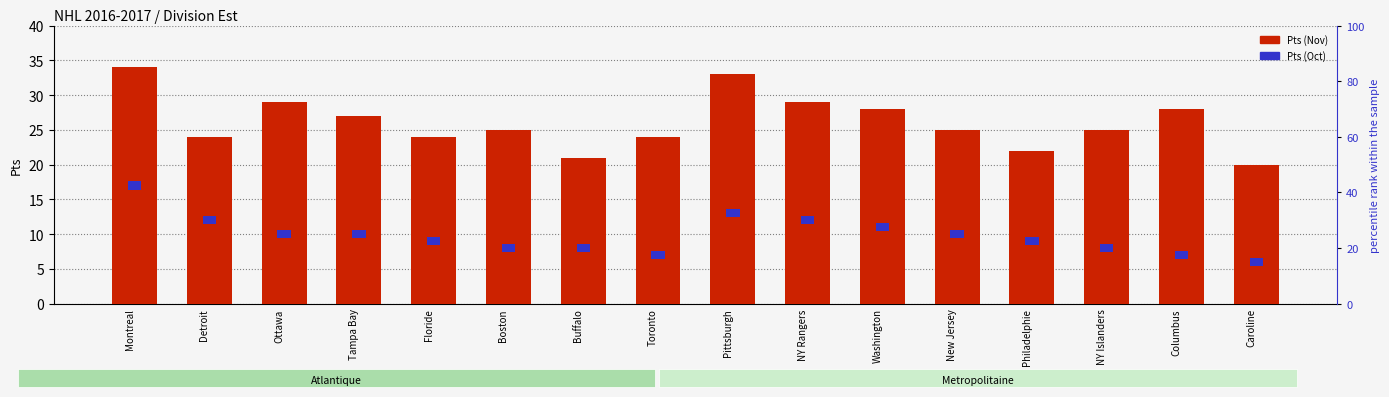

Reading left to right, extract all data points from this chart.

Pts (Nov): Montreal=34.0	Detroit=24.0	Ottawa=29.0	Tampa Bay=27.0	Floride=24.0	Boston=25.0	Buffalo=21.0	Toronto=24.0	Pittsburgh=33.0	NY Rangers=29.0	Washington=28.0	New Jersey=25.0	Philadelphie=22.0	NY Islanders=25.0	Columbus=28.0	Caroline=20.0
Pts (Oct): Montreal=1.2	Detroit=1.2	Ottawa=1.2	Tampa Bay=1.2	Floride=1.2	Boston=1.2	Buffalo=1.2	Toronto=1.2	Pittsburgh=1.2	NY Rangers=1.2	Washington=1.2	New Jersey=1.2	Philadelphie=1.2	NY Islanders=1.2	Columbus=1.2	Caroline=1.2